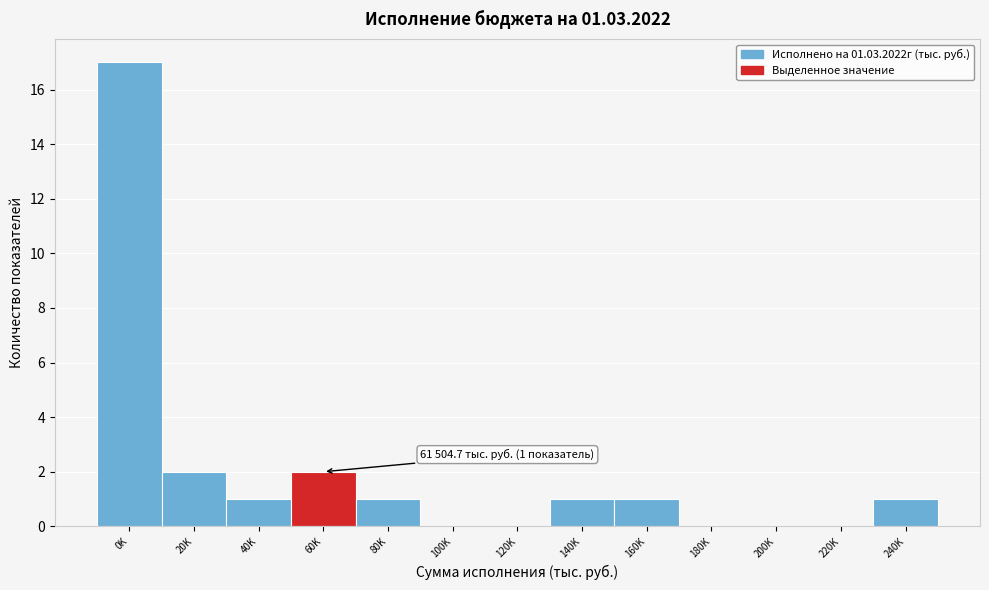

Reading left to right, list all the values displayed in this chart.

0K=17	20K=2	40K=1	60K=2	80K=1	100K=0	120K=0	140K=1	160K=1	180K=0	200K=0	220K=0	240K=1